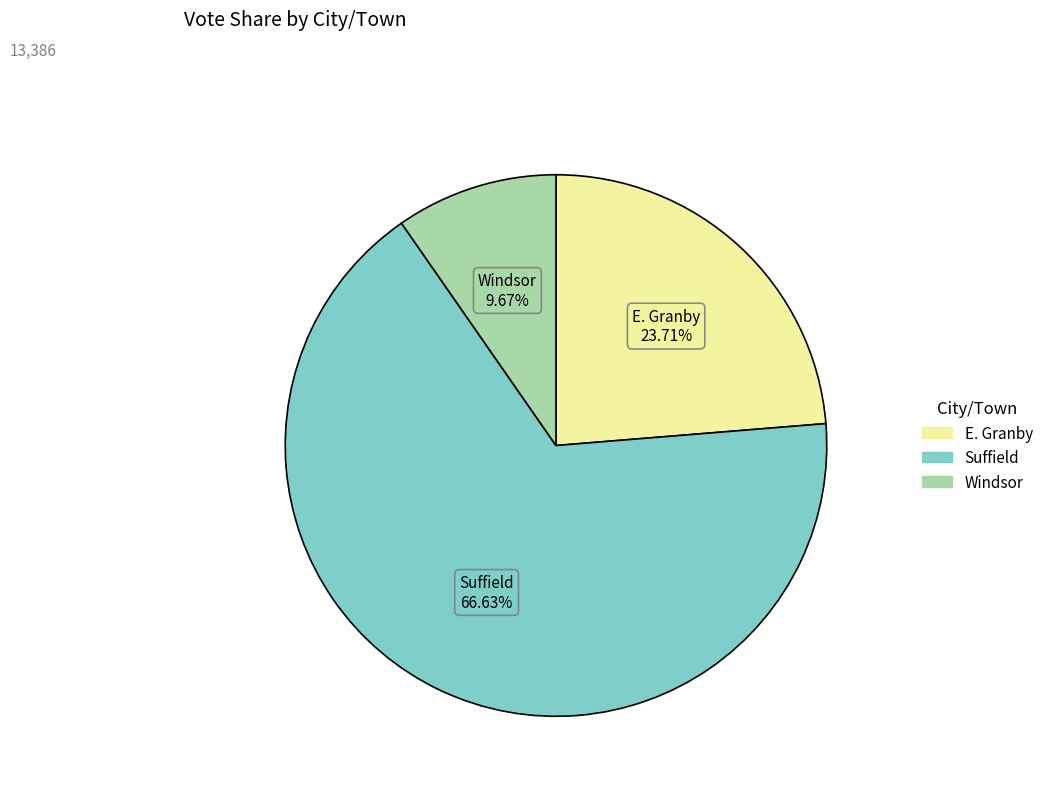

Is there any slice that represents more than half of the pie?

Yes